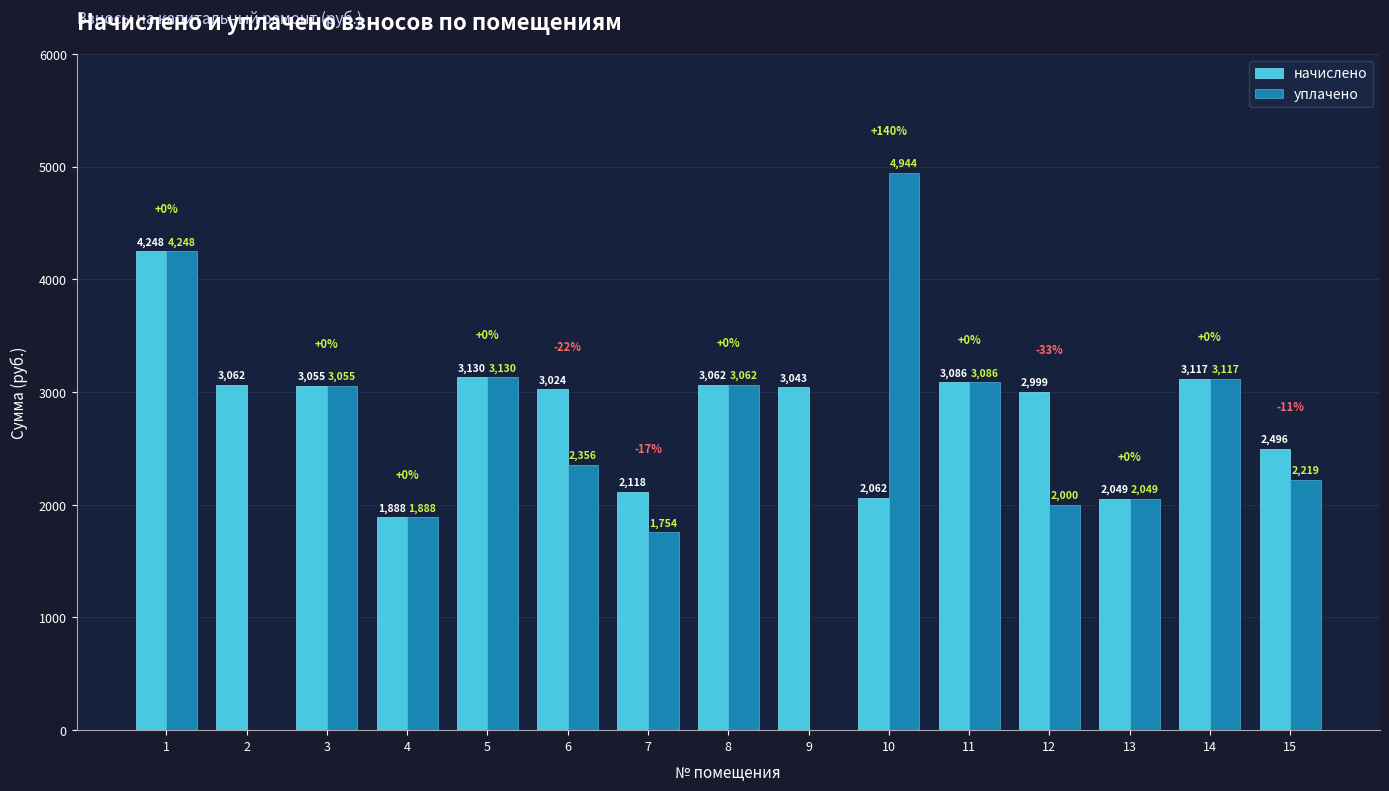

Is it true that начислено equals 1160.0 at 12?

False